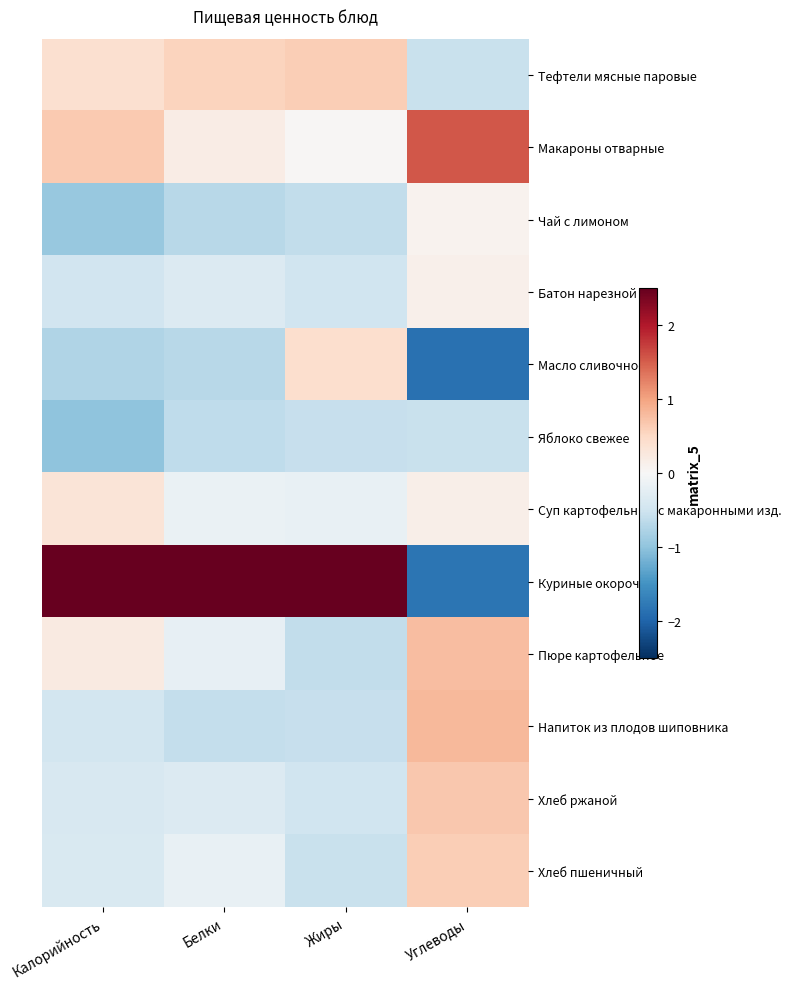

List the series in order of their peak value, highest first.

Куриные окорочка, Макароны отварные, Напиток из плодов шиповника, Пюре картофельное, Хлеб ржаной, Хлеб пшеничный, Тефтели мясные паровые, Масло сливочное, Суп картофельный с макаронными изд., Батон нарезной, Чай с лимоном, Яблоко свежее